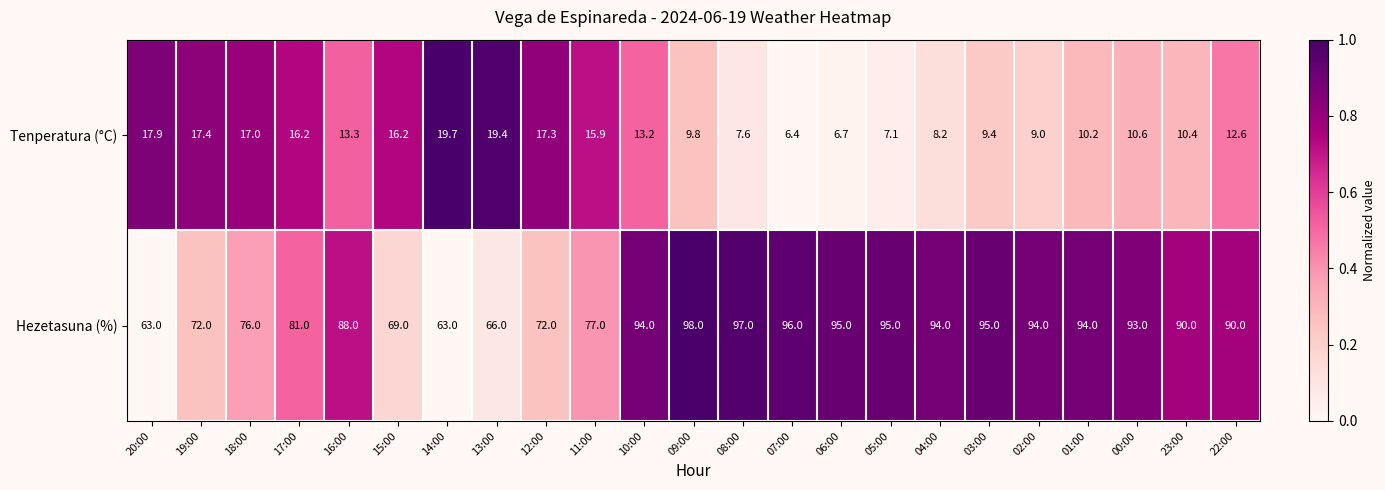

What is the total value across all series at 07:00?

102.4